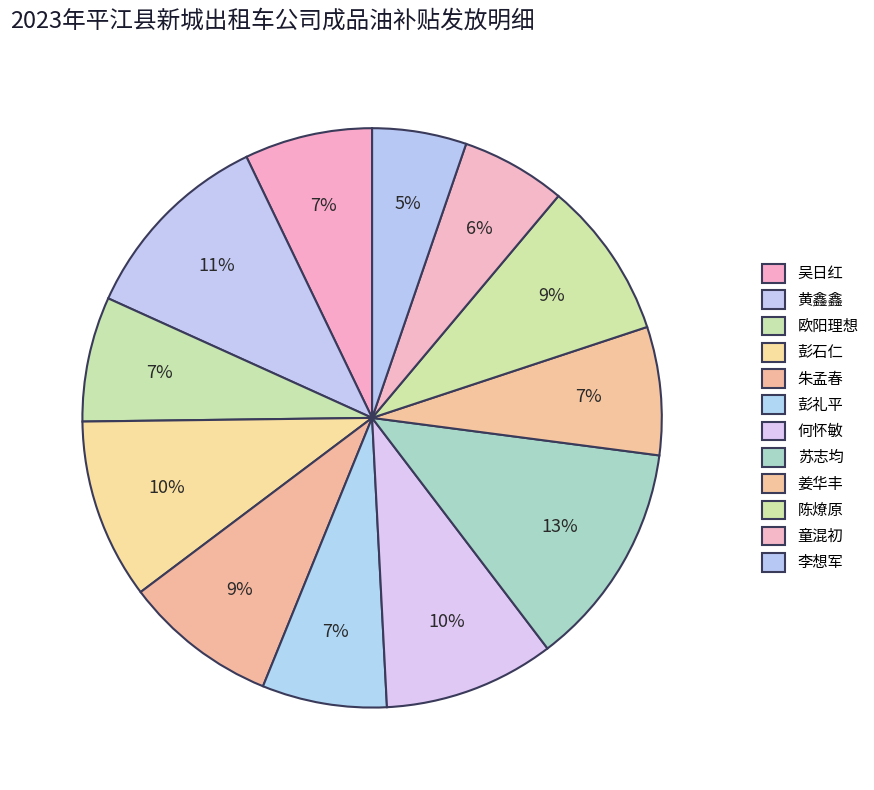

Rank the categories by value from highest to lowest.

苏志均, 黄鑫鑫, 彭石仁, 何怀敏, 陈燎原, 朱孟春, 姜华丰, 吴日红, 欧阳理想, 彭礼平, 童混初, 李想军